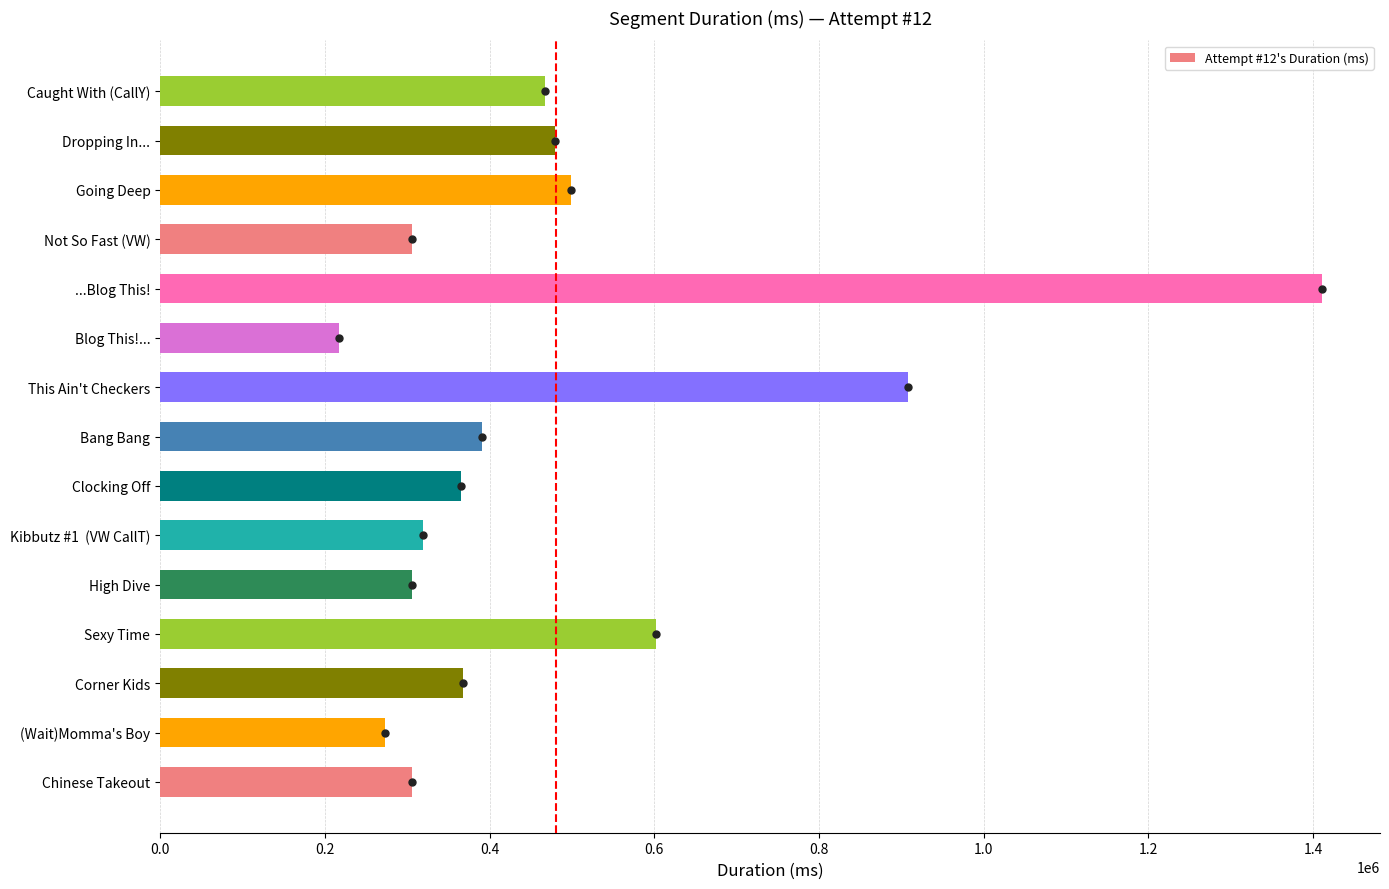

What is the smallest value displayed?

216666